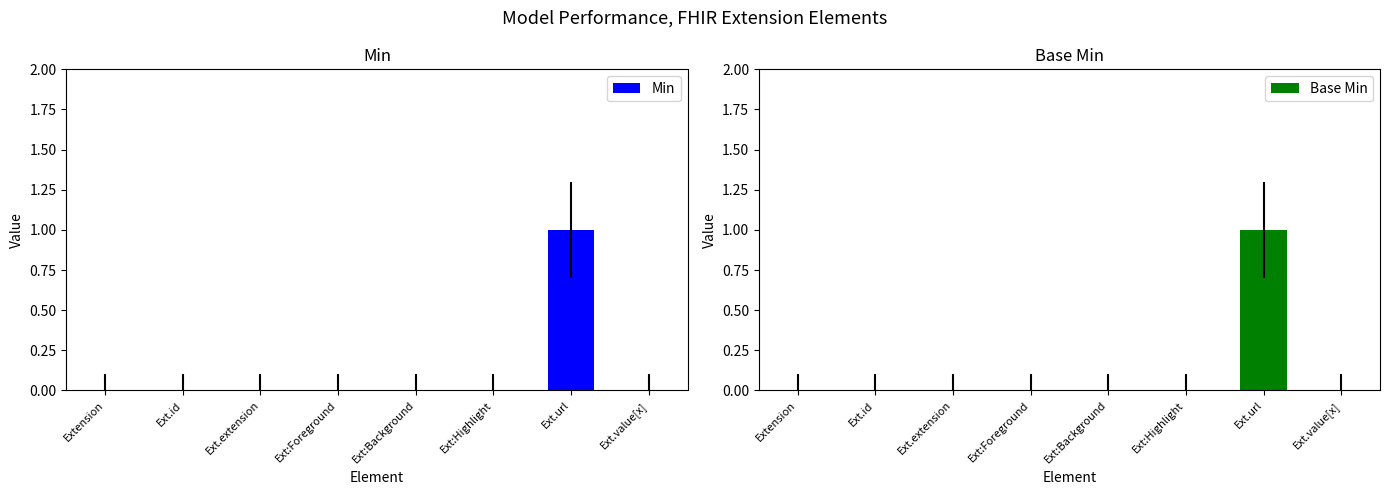

How many values in Min are above zero?

1